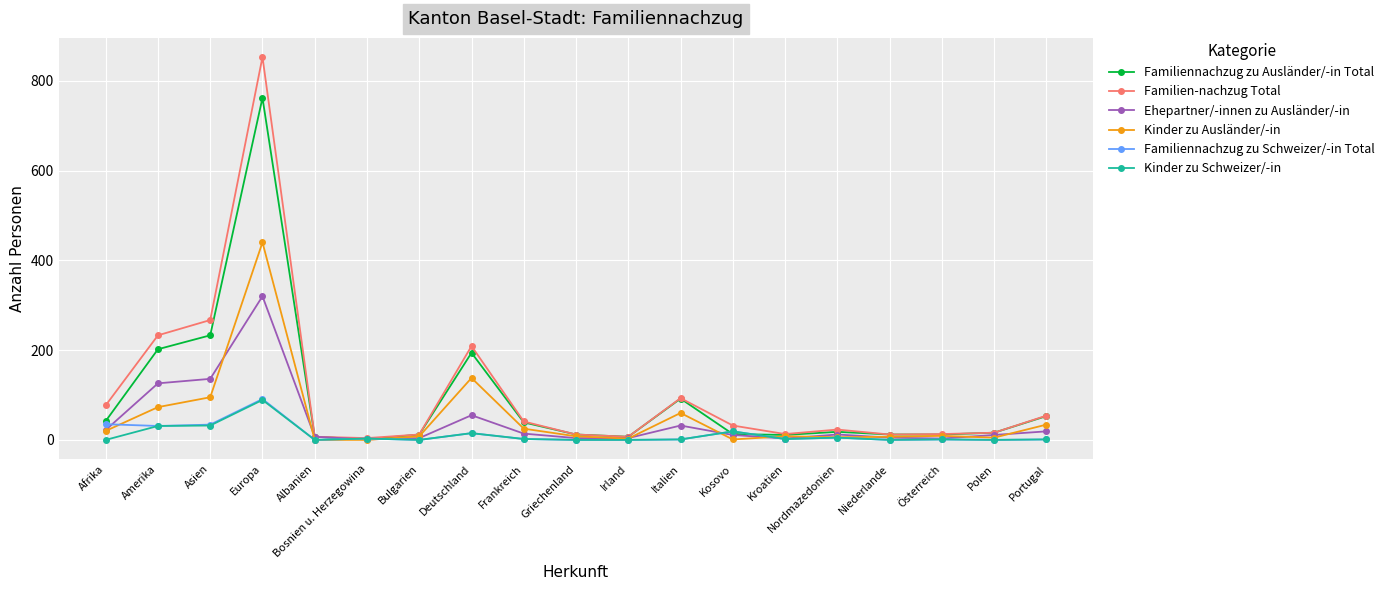

What is the sum of the Familiennachzug zu Schweizer/-in Total values at Italien and Europa?

92